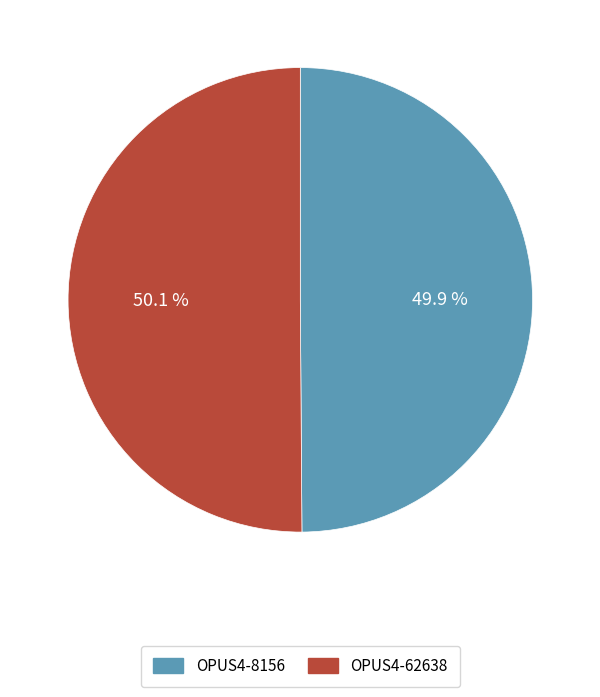

Approximately how many times larger is the value at OPUS4-8156 compared to OPUS4-62638?

1.0